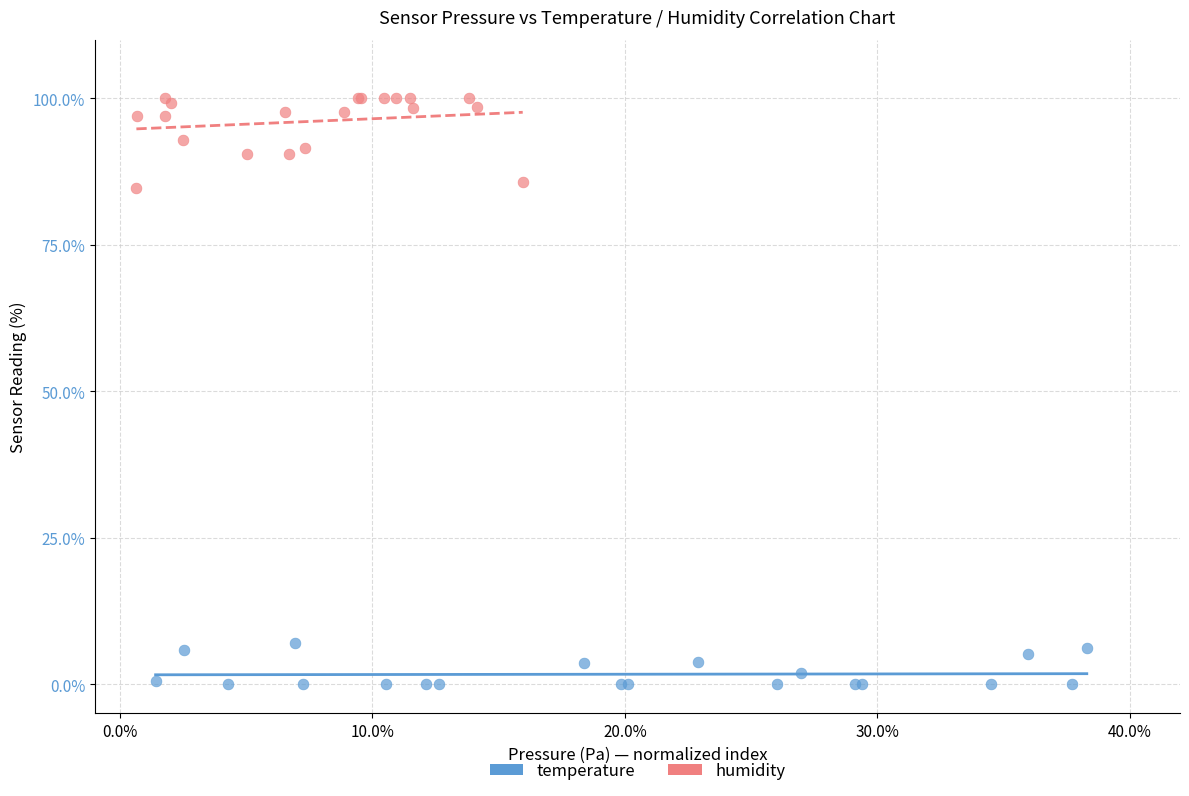

Which series has the largest Y range (max minus min)?

humidity